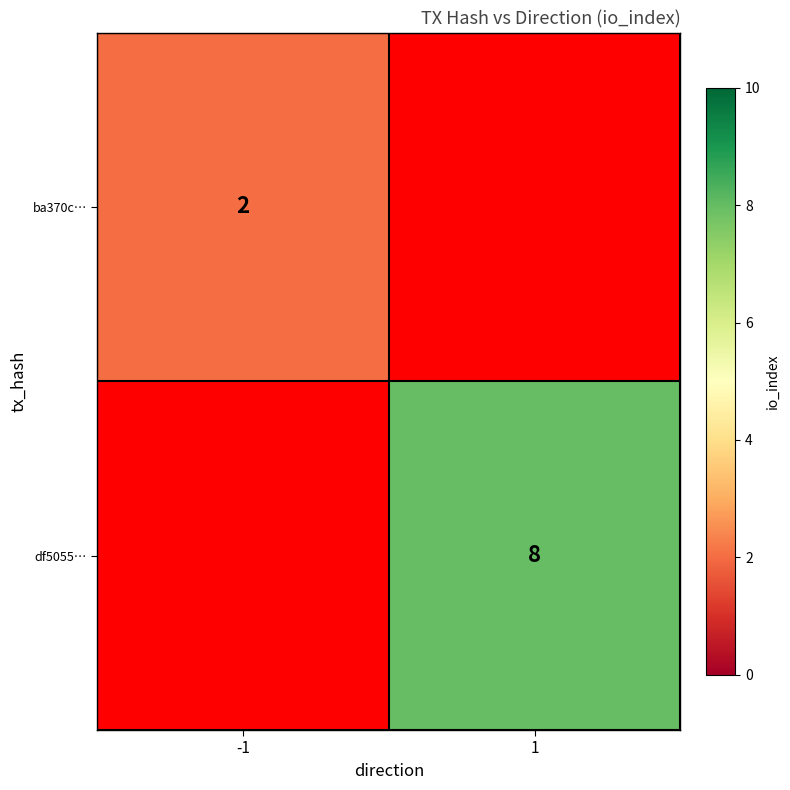

The ba370c… series shows 3 at -1. True or false?

False